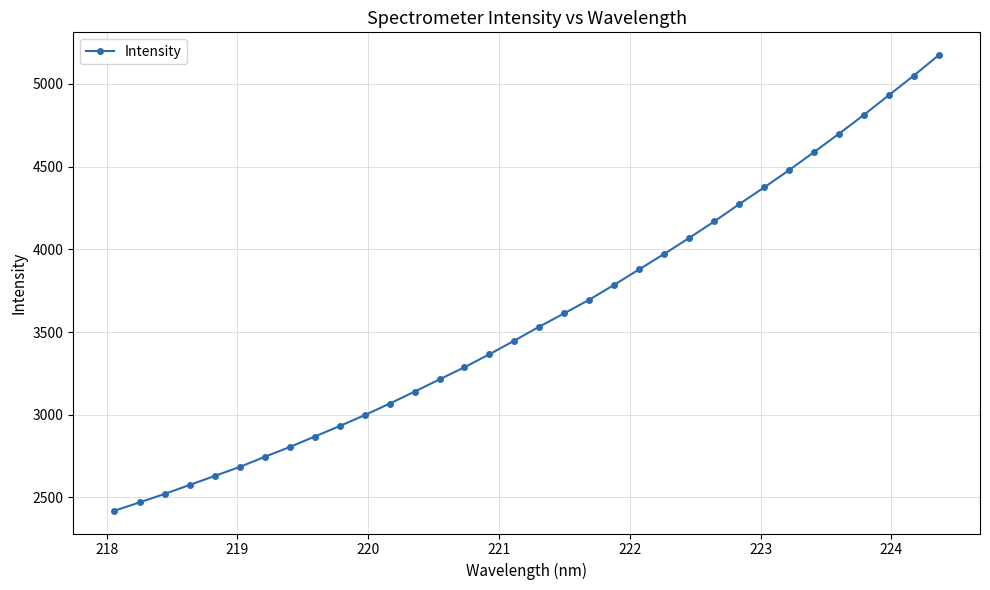

Reading left to right, extract all data points from this chart.

2420.0	2470.2	2521.1	2575.6	2629.7	2684.2	2745.2	2804.5	2867.8	2931.5	2997.1	3067.0	3139.5	3213.7	3287.2	3365.7	3448.3	3532.9	3613.6	3695.6	3785.9	3879.4	3972.3	4068.9	4168.2	4272.6	4373.9	4478.5	4587.5	4698.6	4812.6	4931.7	5050.0	5173.6